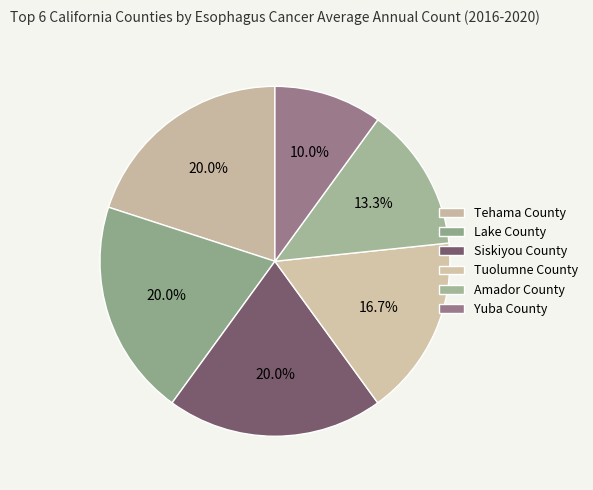

How many segments does this pie chart have?

6